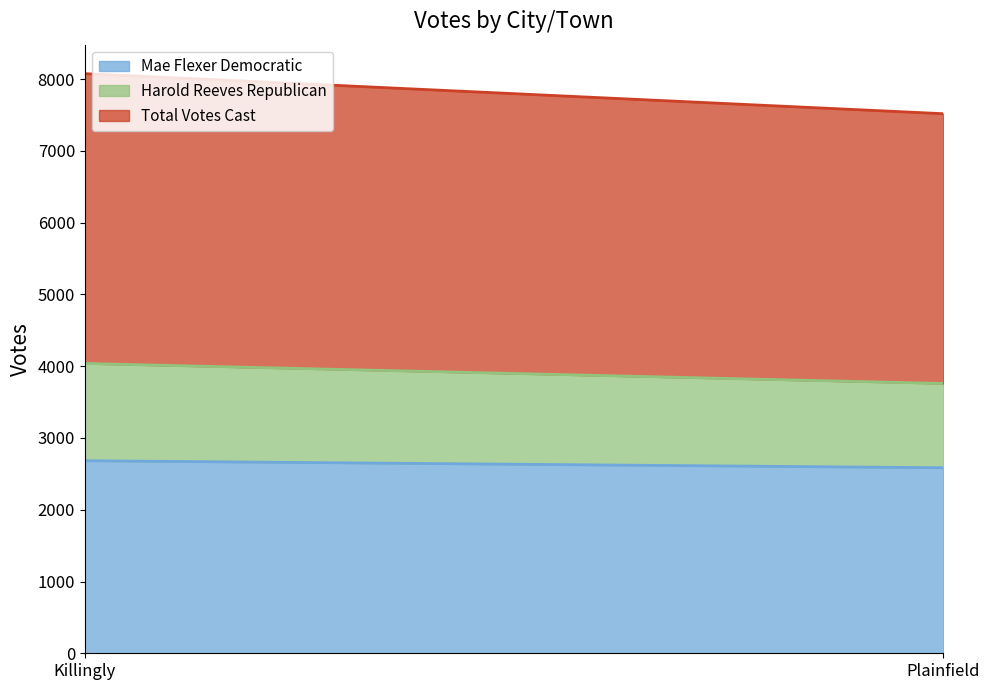

Which series has the largest total across all categories?

Total Votes Cast